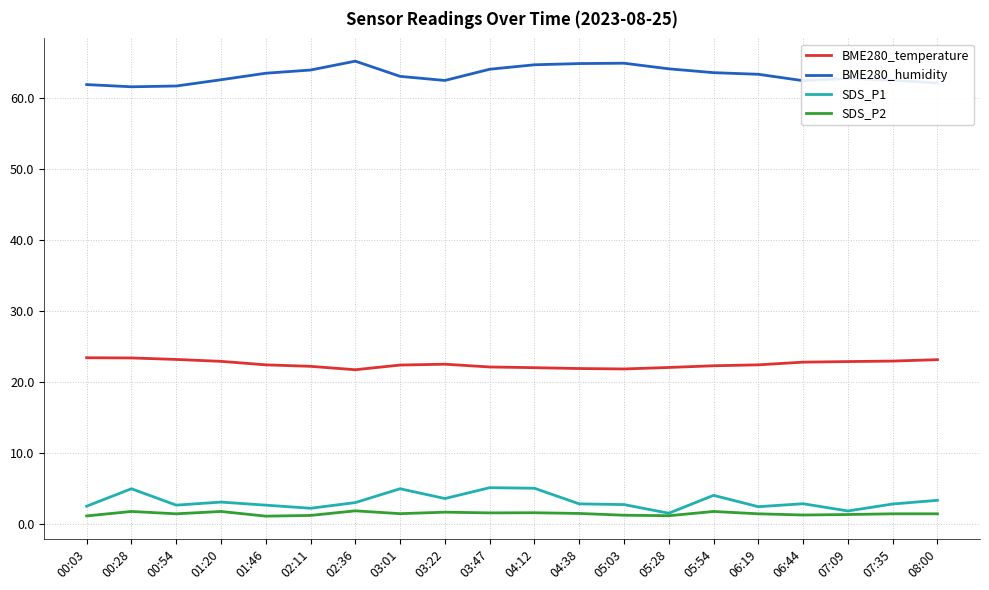

The SDS_P2 series shows 1.8 at 00:28. True or false?

True